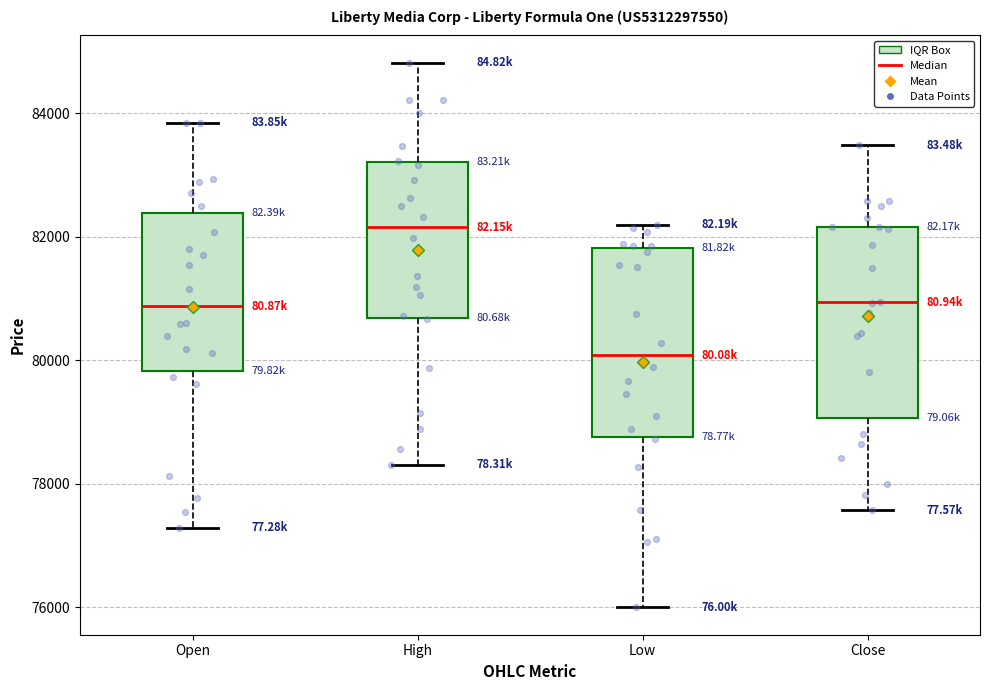

Reading left to right, read every box against the y-axis: the position of its median line, the range the box covers, and the ends of its whiskers. The values are not printed on the chart, so give them approximately, as read against the axis.

Open: median 80800, box 79800 to 82400, whiskers 77200 to 83800
High: median 82200, box 80600 to 83200, whiskers 78400 to 84800
Low: median 80000, box 78800 to 81800, whiskers 76000 to 82200
Close: median 81000, box 79000 to 82200, whiskers 77600 to 83400